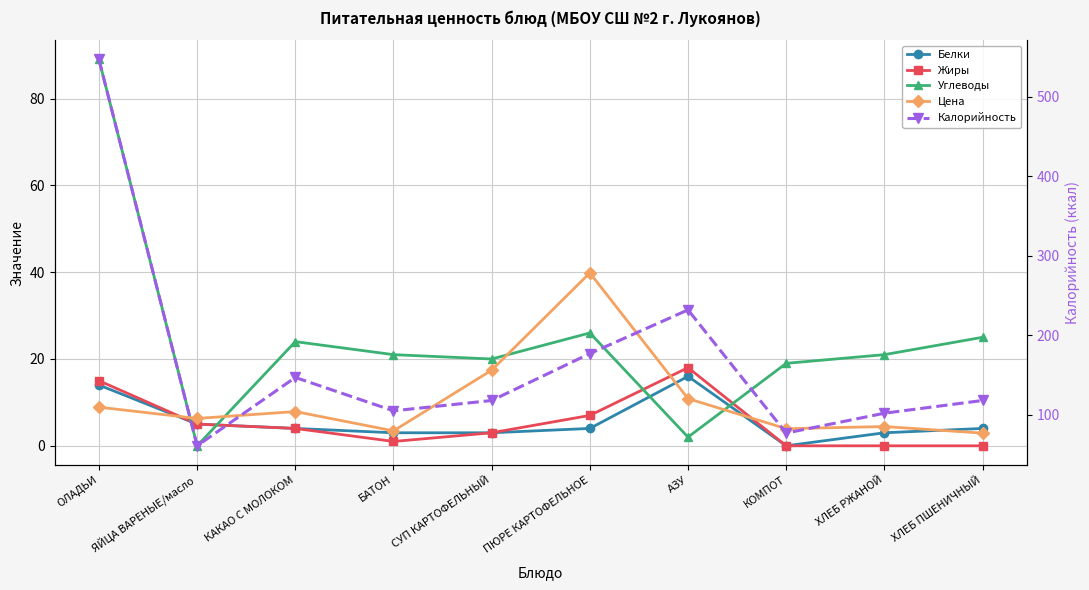

Reading left to right, what are all the values shown in this chart?

Белки: ОЛАДЬИ=14.0	ЯЙЦА ВАРЕНЫЕ/масло=5.0	КАКАО С МОЛОКОМ=4.0	БАТОН=3.0	СУП КАРТОФЕЛЬНЫЙ=3.0	ПЮРЕ КАРТОФЕЛЬНОЕ=4.0	АЗУ=16.0	КОМПОТ=0.0	ХЛЕБ РЖАНОЙ=3.0	ХЛЕБ ПШЕНИЧНЫЙ=4.0
Жиры: ОЛАДЬИ=15.0	ЯЙЦА ВАРЕНЫЕ/масло=5.0	КАКАО С МОЛОКОМ=4.0	БАТОН=1.0	СУП КАРТОФЕЛЬНЫЙ=3.0	ПЮРЕ КАРТОФЕЛЬНОЕ=7.0	АЗУ=18.0	КОМПОТ=0.0	ХЛЕБ РЖАНОЙ=0.0	ХЛЕБ ПШЕНИЧНЫЙ=0.0
Углеводы: ОЛАДЬИ=89.0	ЯЙЦА ВАРЕНЫЕ/масло=0.0	КАКАО С МОЛОКОМ=24.0	БАТОН=21.0	СУП КАРТОФЕЛЬНЫЙ=20.0	ПЮРЕ КАРТОФЕЛЬНОЕ=26.0	АЗУ=2.0	КОМПОТ=19.0	ХЛЕБ РЖАНОЙ=21.0	ХЛЕБ ПШЕНИЧНЫЙ=25.0
Цена: ОЛАДЬИ=8.9	ЯЙЦА ВАРЕНЫЕ/масло=6.3	КАКАО С МОЛОКОМ=7.9	БАТОН=3.4	СУП КАРТОФЕЛЬНЫЙ=17.4	ПЮРЕ КАРТОФЕЛЬНОЕ=39.8	АЗУ=10.9	КОМПОТ=3.9	ХЛЕБ РЖАНОЙ=4.4	ХЛЕБ ПШЕНИЧНЫЙ=2.9
Калорийность: ОЛАДЬИ=547.0	ЯЙЦА ВАРЕНЫЕ/масло=61.0	КАКАО С МОЛОКОМ=147.0	БАТОН=105.0	СУП КАРТОФЕЛЬНЫЙ=118.0	ПЮРЕ КАРТОФЕЛЬНОЕ=177.0	АЗУ=232.0	КОМПОТ=77.0	ХЛЕБ РЖАНОЙ=102.0	ХЛЕБ ПШЕНИЧНЫЙ=118.0